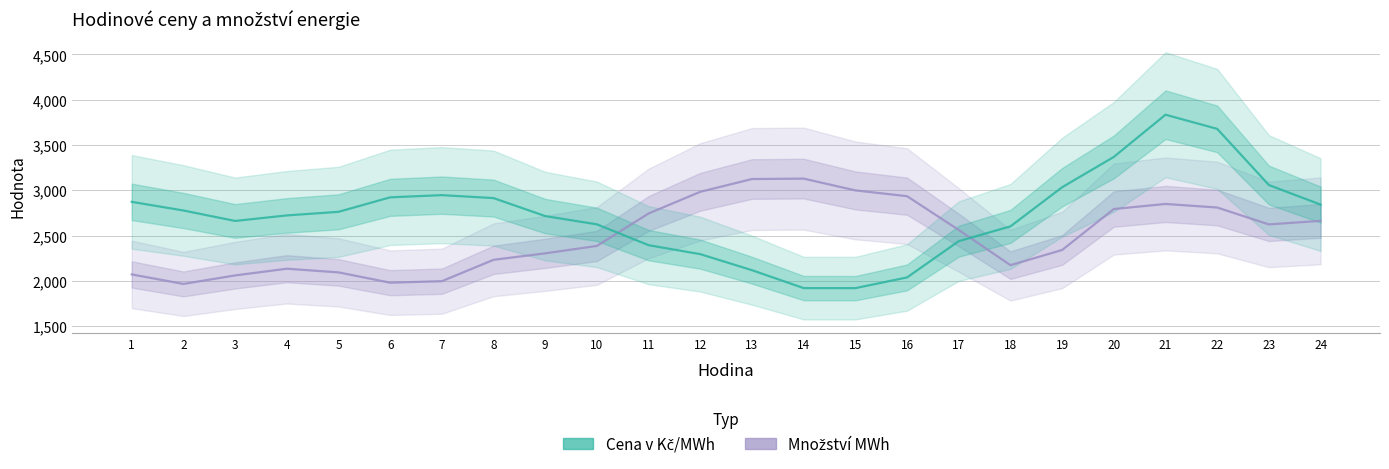

Which series changed the most between 1 and 6?

Množství MWh